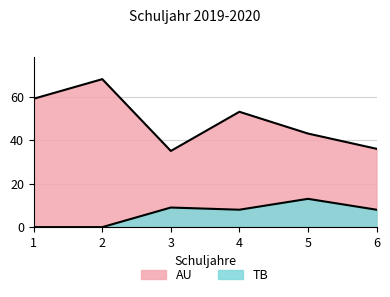

Reading left to right, transcribe all the data shown in this chart.

AU: 1=59	2=68	3=35	4=53	5=43	6=36
TB: 1=0	2=0	3=9	4=8	5=13	6=8